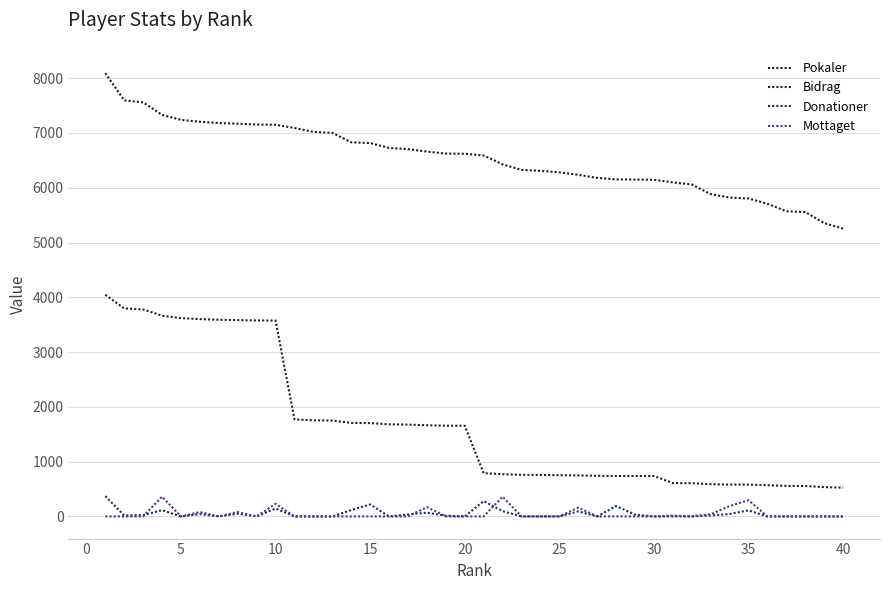

Does the chart have visible grid lines?

Yes